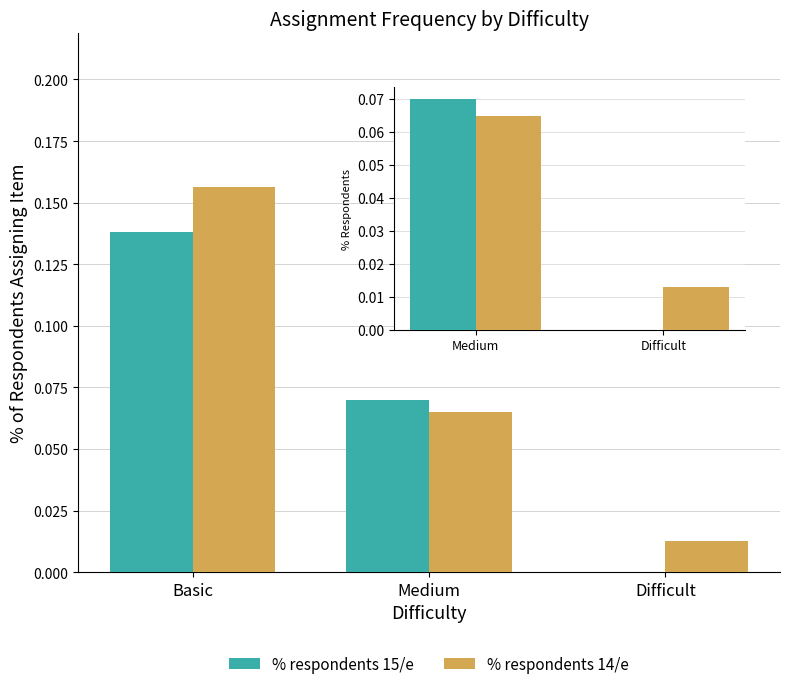

Is it true that % respondents 14/e equals 0.3 at Basic?

False